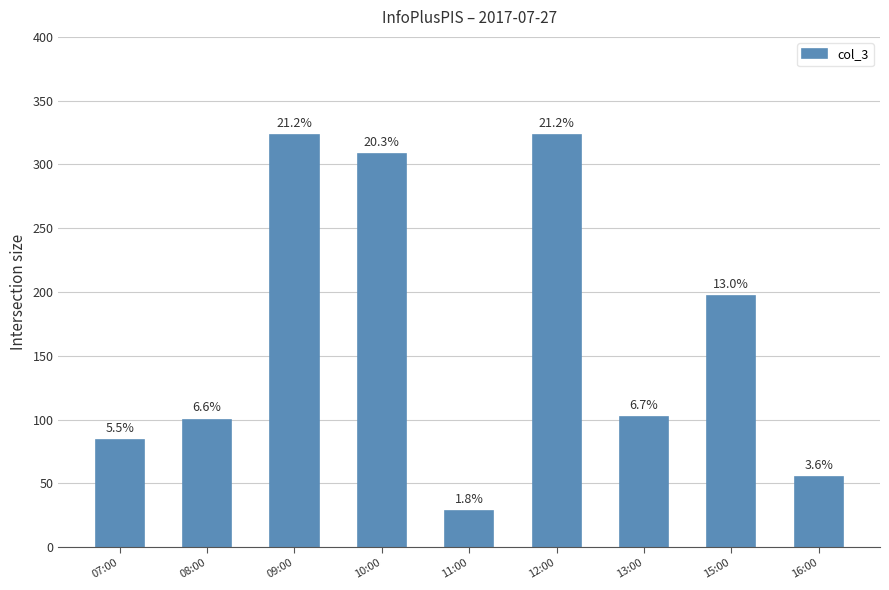

What is the difference between the maximum and minimum values?

295